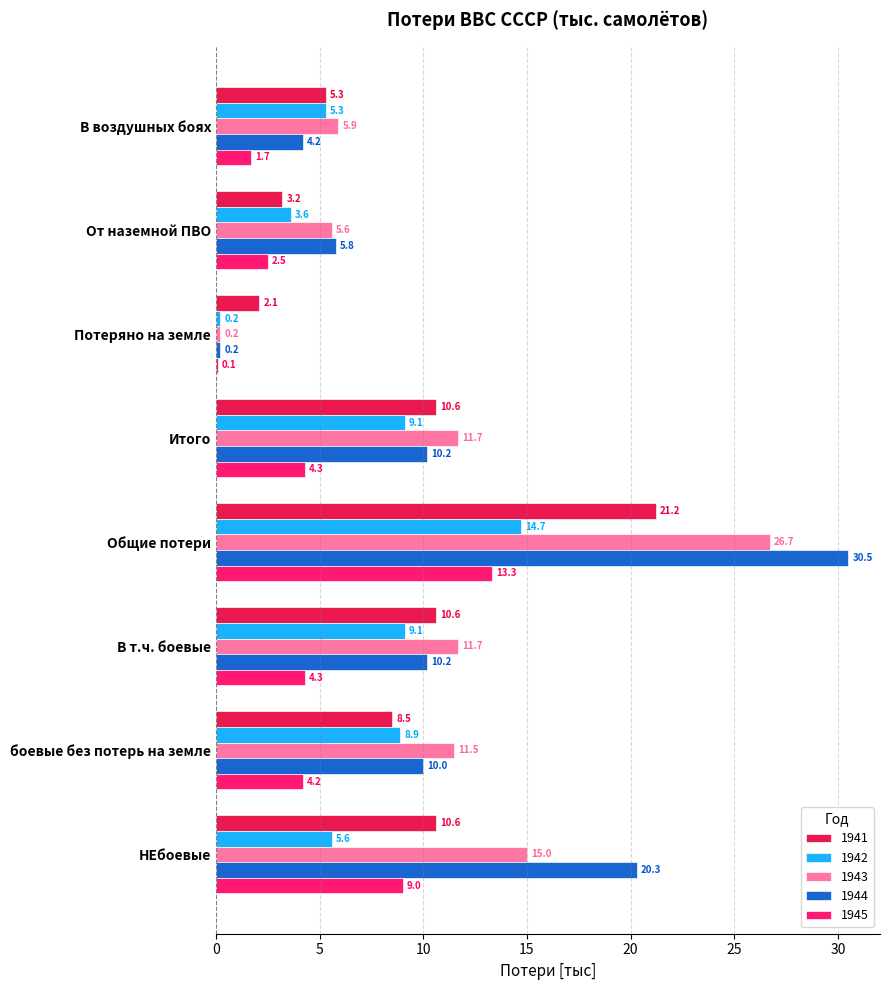

What is the sum of the 1942 values at Потеряно на земле and В т.ч. боевые?

9.3